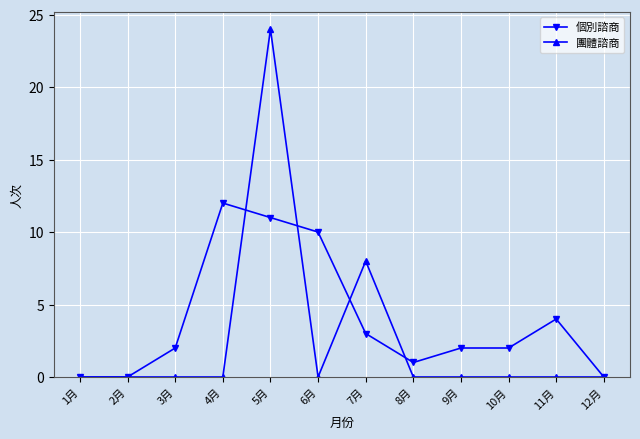

True or false: 個別諮商 has a value of 6 at 12月.

False